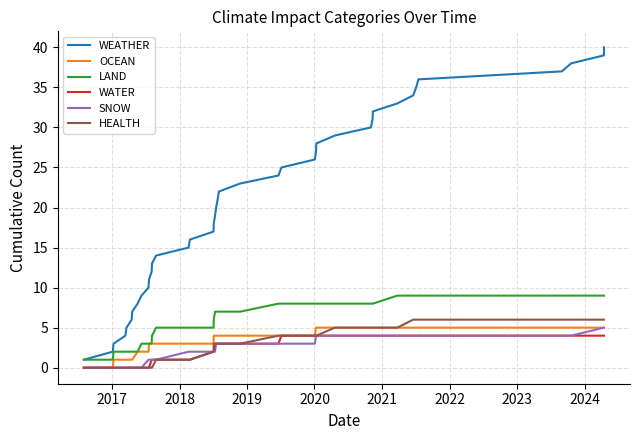

Is this an area chart (filled region under the line)?

No